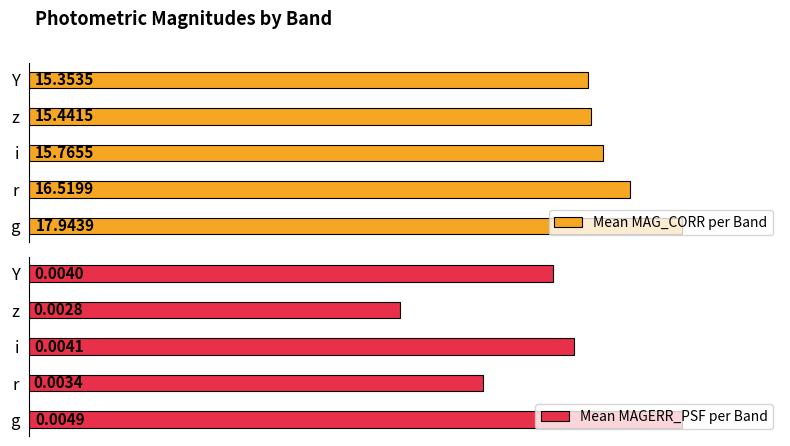

What are all the series names shown in the legend?

Mean MAG_CORR per Band, Mean MAGERR_PSF per Band